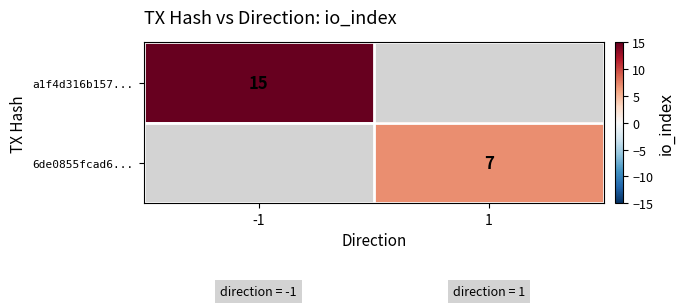

The value of 6de0855fcad6... at 1 is 7. True or false?

True